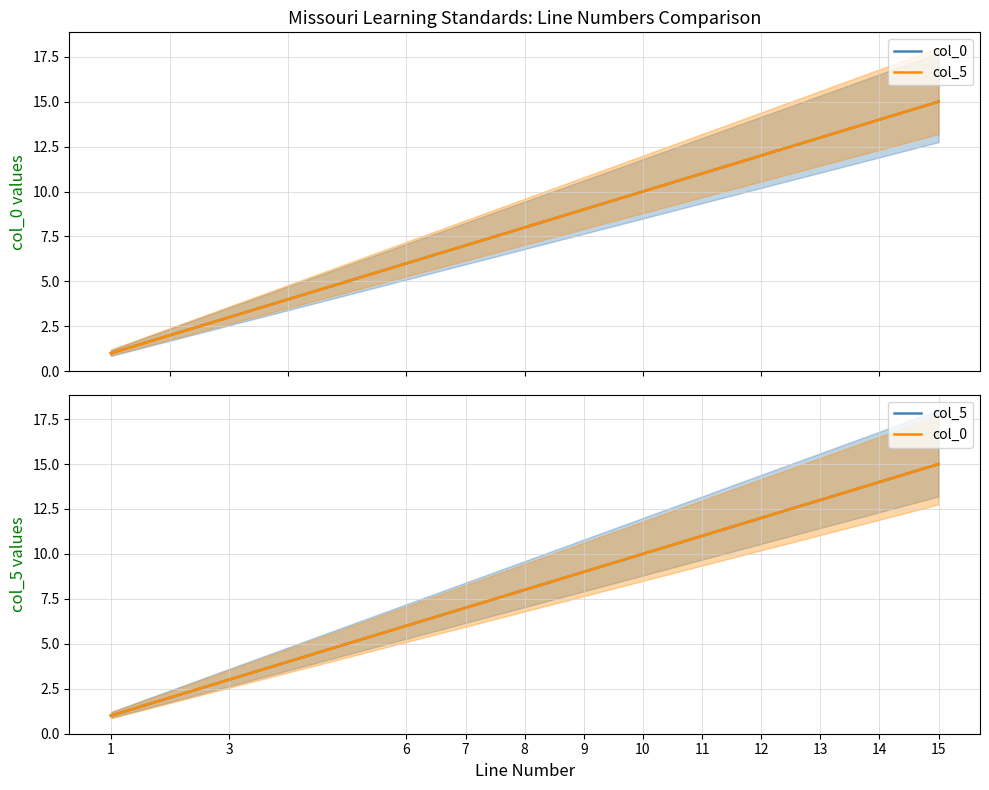

True or false: col_0 and col_5 cross at least once.

False